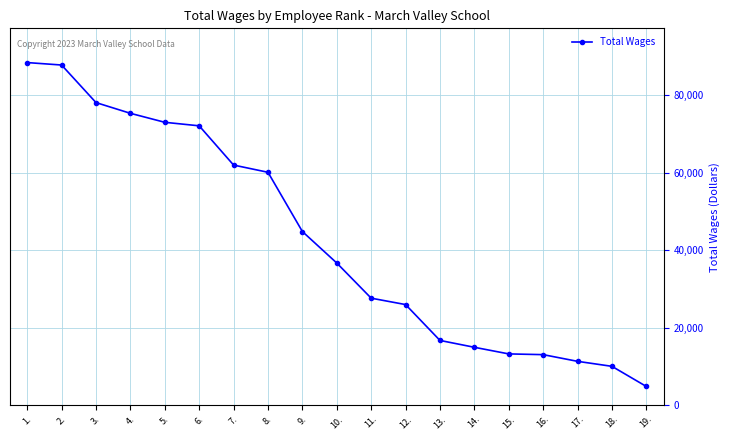

The value at 10. is 19140. True or false?

False